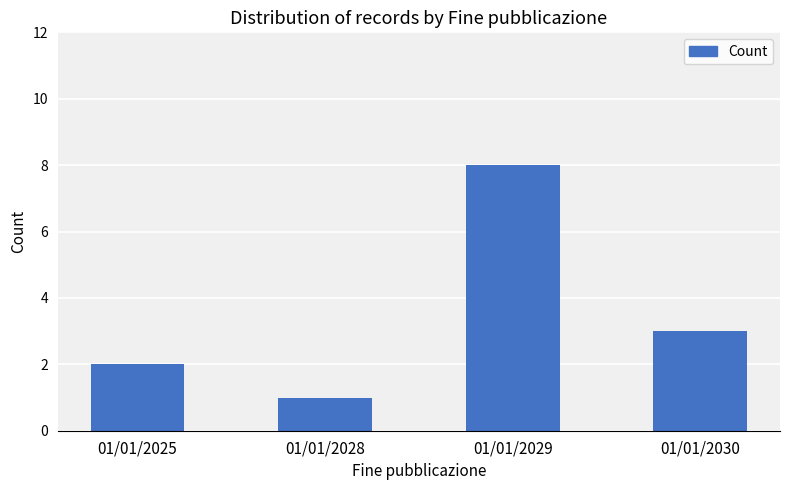

Reading right to left, extract all data points from this chart.

01/01/2030=3	01/01/2029=8	01/01/2028=1	01/01/2025=2